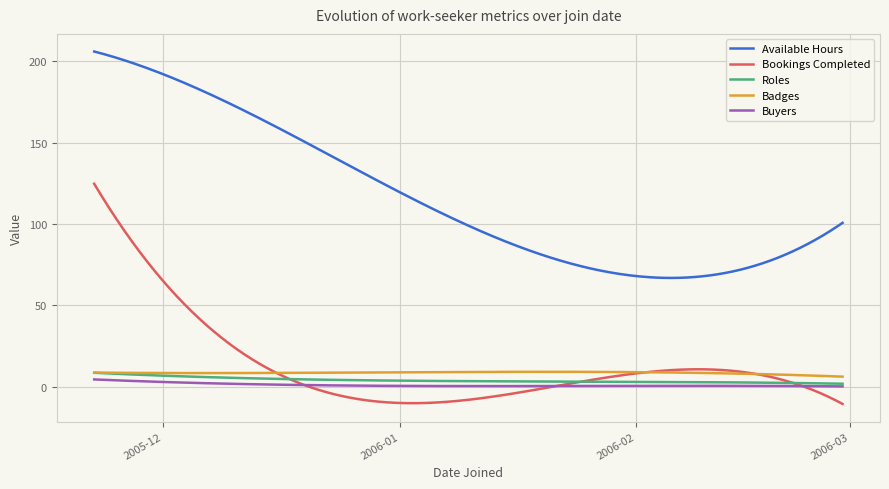

Does the chart have visible grid lines?

Yes